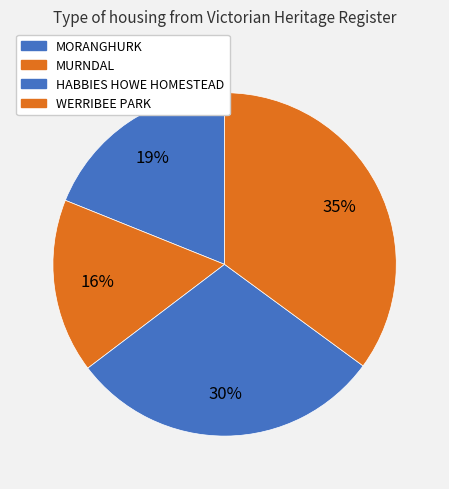

Approximately how many times larger is the value at MORANGHURK compared to MURNDAL?

1.2